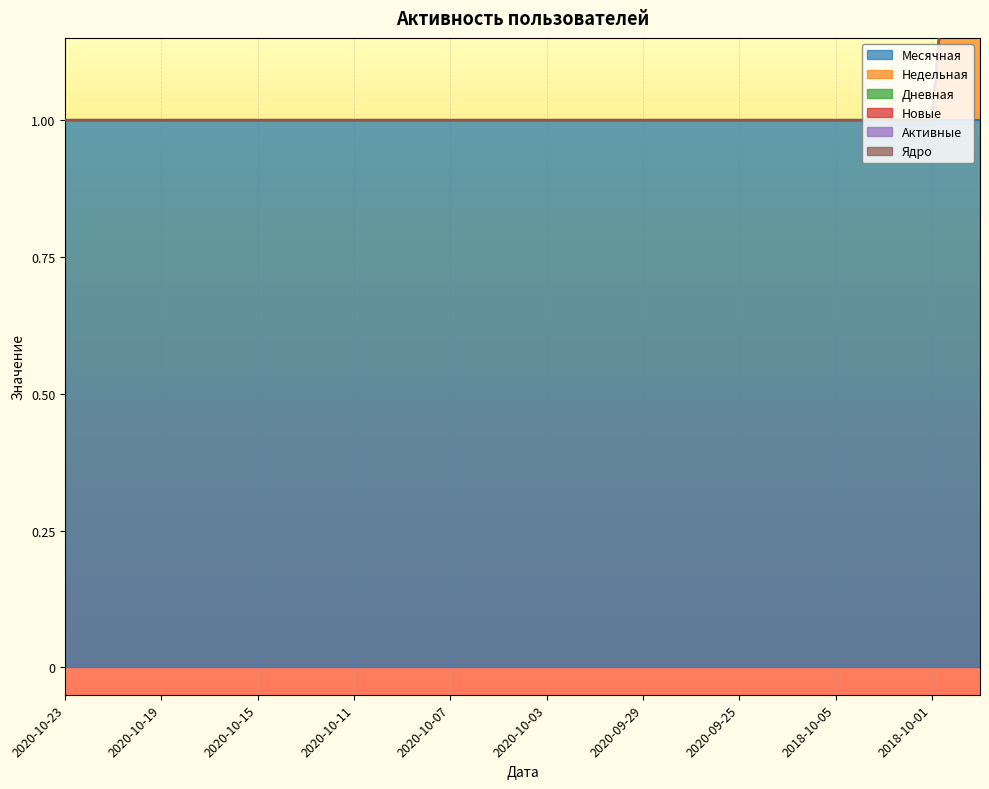

What is the difference between the highest and lowest values at 2020-09-27?

1